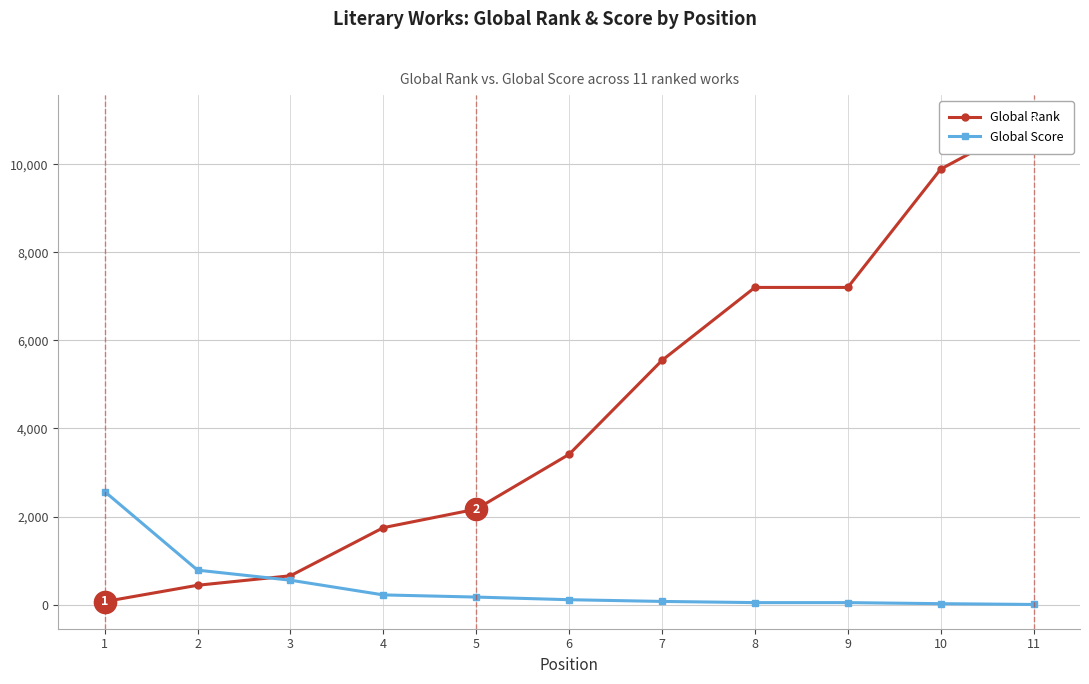

The value of Global Rank at 4 is 1747. True or false?

True